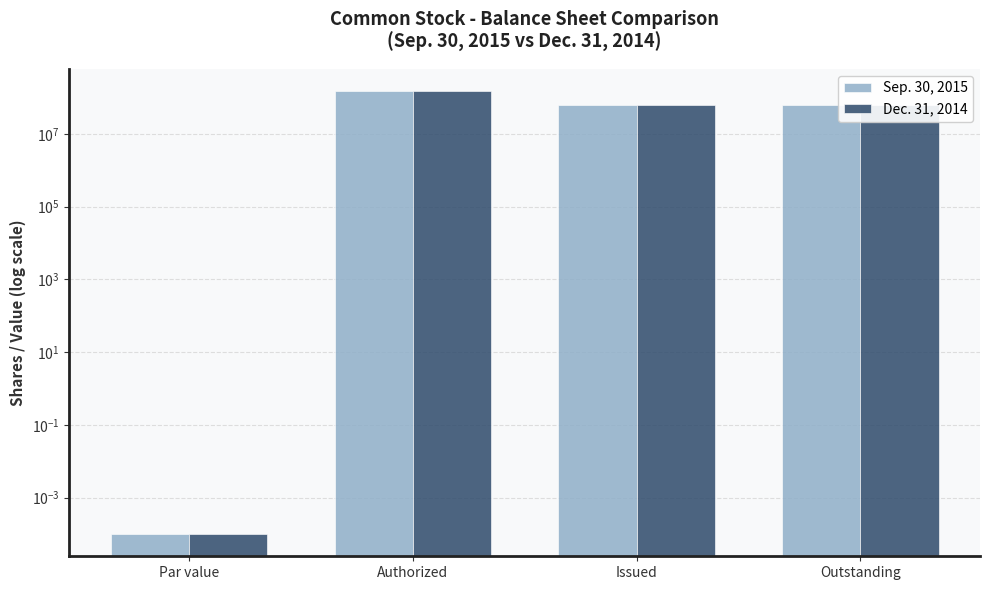

How many data points in Dec. 31, 2014 are above 63968798?

1